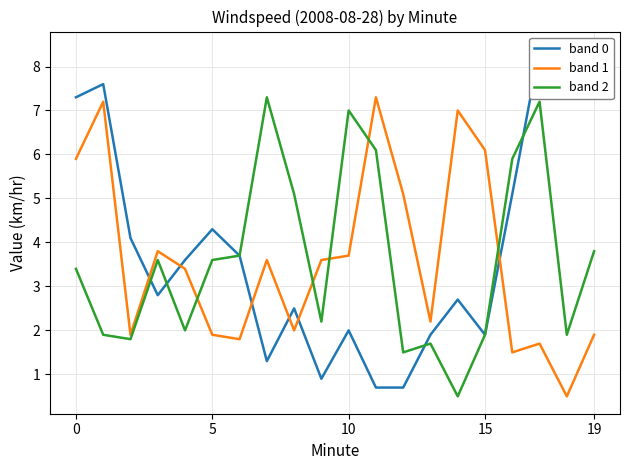

Which category has the highest value in the band 1 series?

11